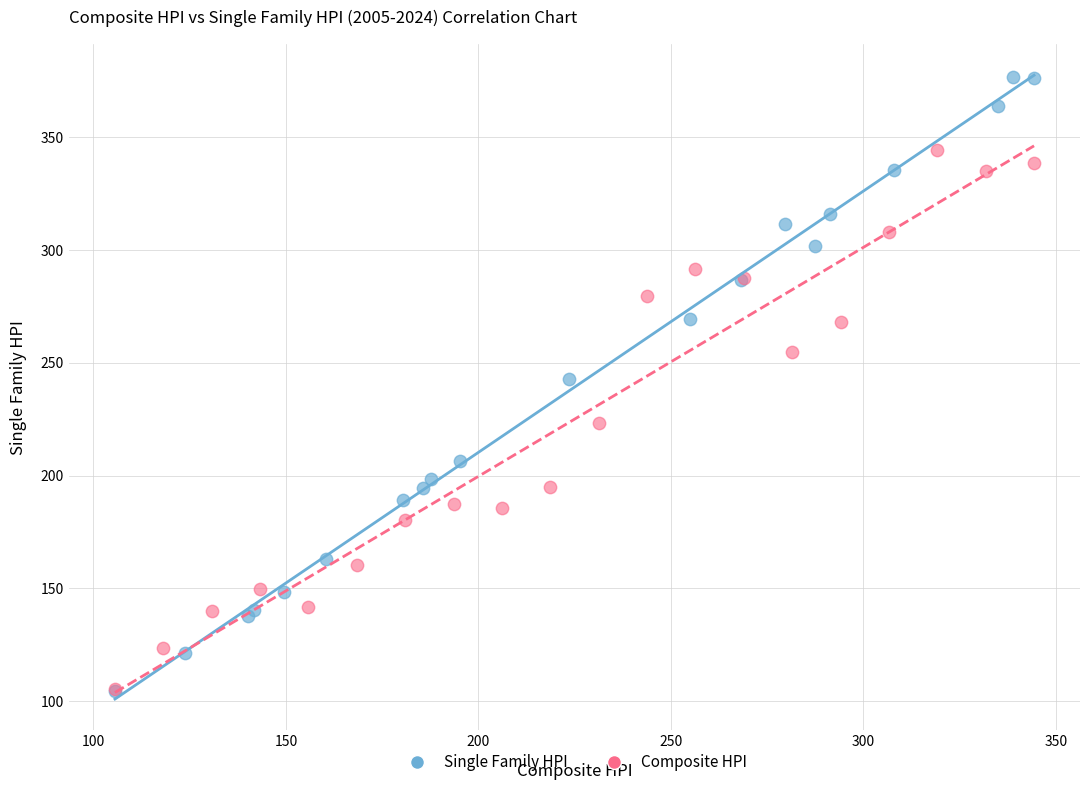

Which series has the largest Y range (max minus min)?

Single Family HPI